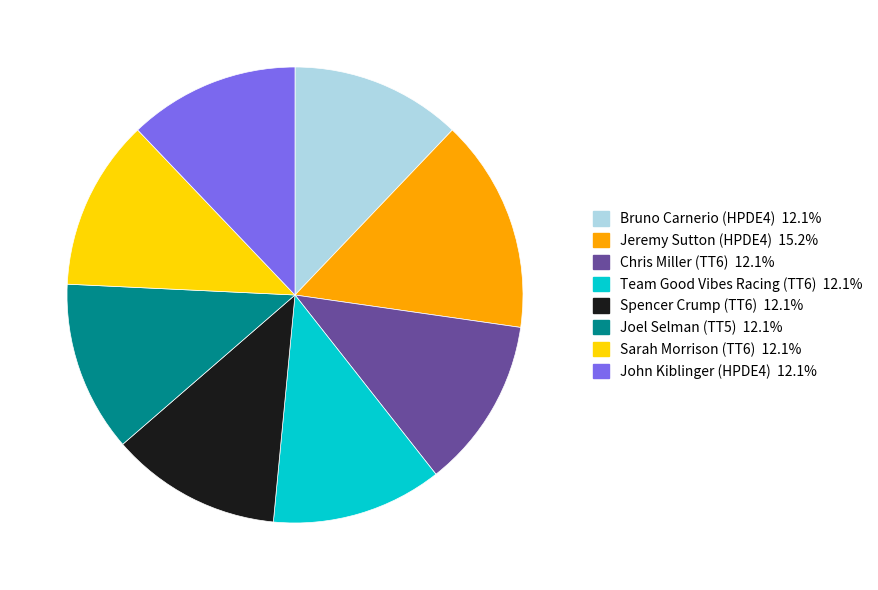

How many segments does this pie chart have?

8